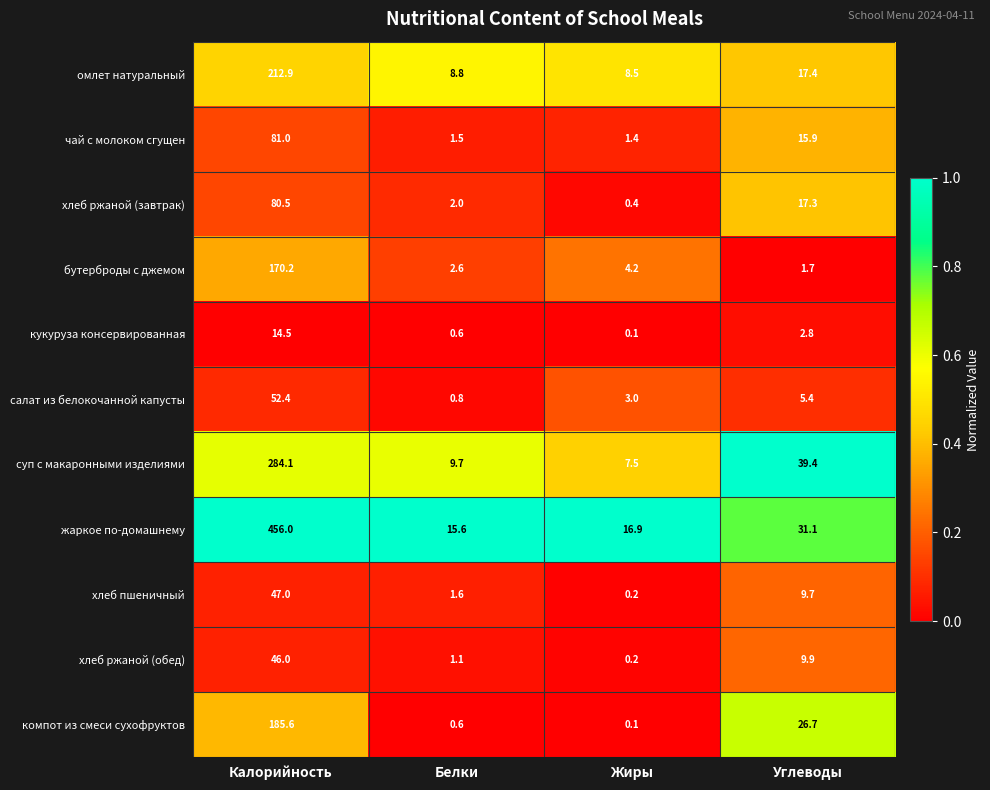

At which label does суп с макаронными изделиями first exceed 39?

Калорийность